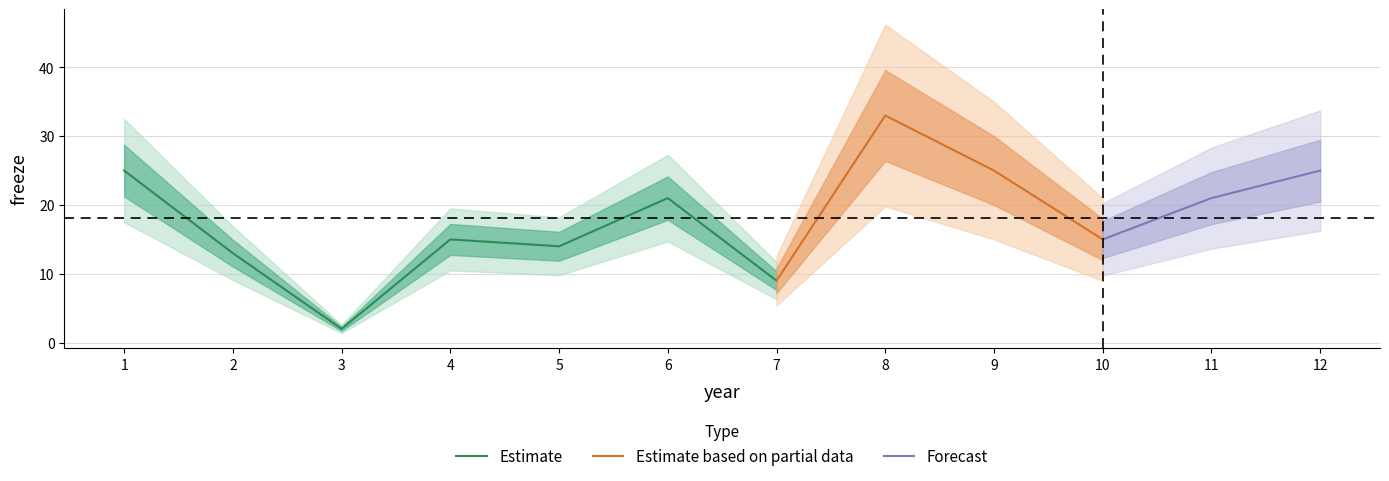

List the labels in order of value, smallest first.

3, 7, 2, 5, 4, 10, 6, 11, 1, 9, 12, 8